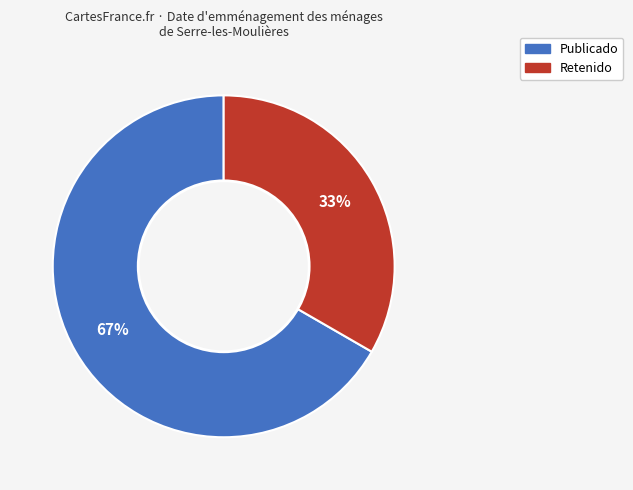

To the nearest percent, what is the average slice percentage?

50%